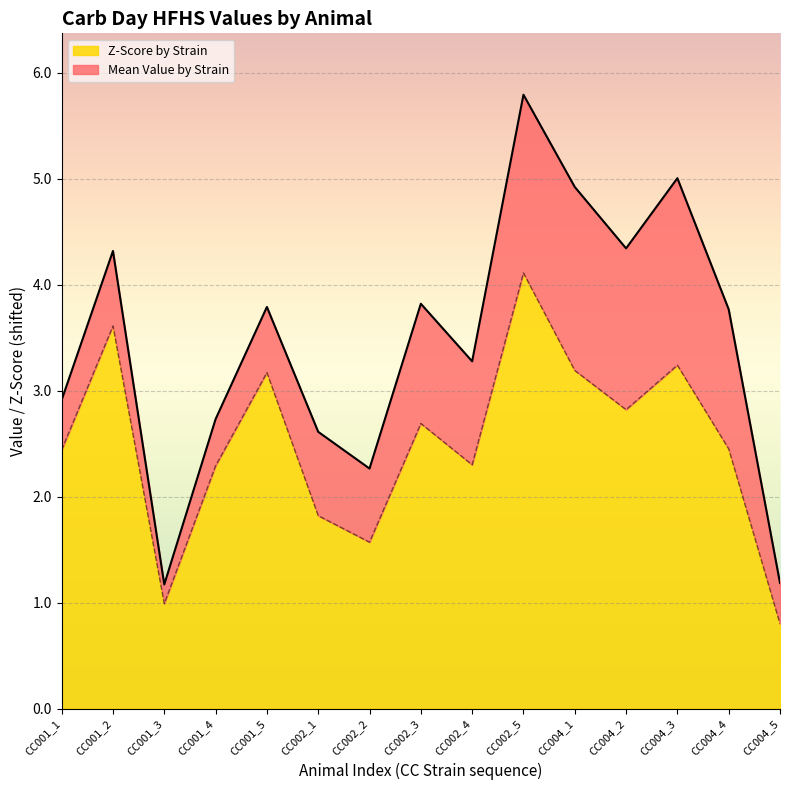

At which label does the data first exceed 2?

CC001_1